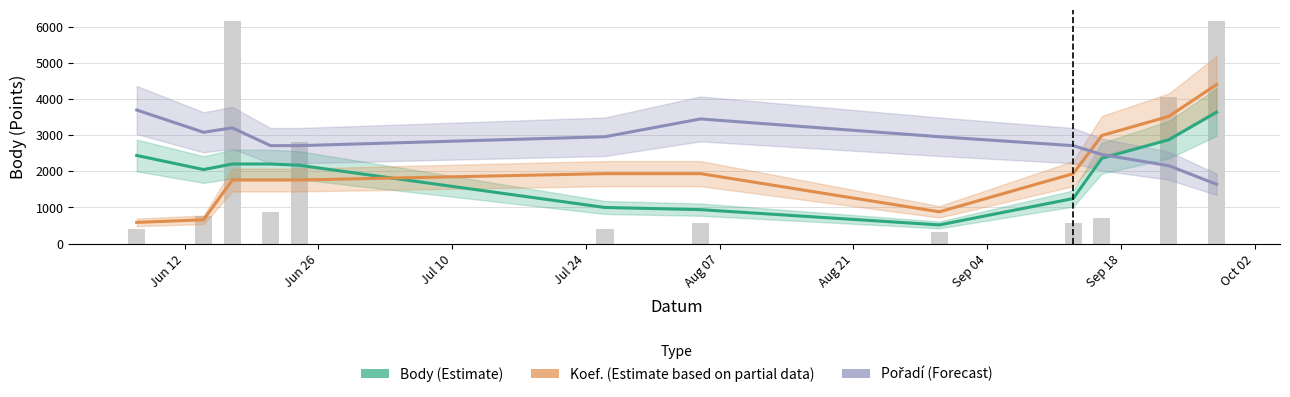

At how many categories does at least one series exceed 1593?

12